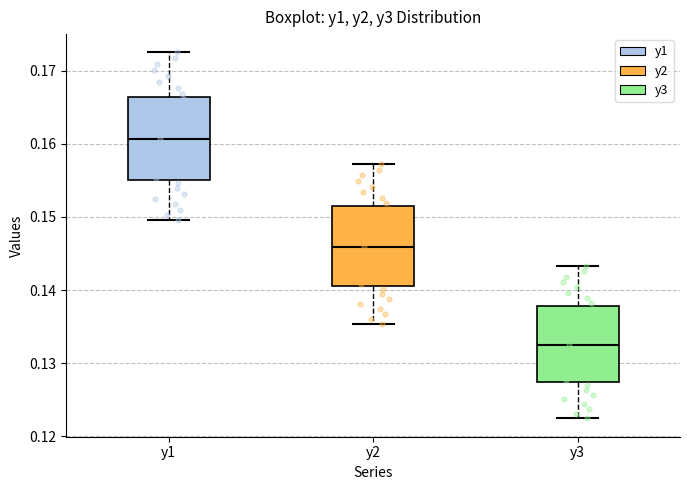

Where is the lower edge of the box for y1 on the y-axis? The values are not printed on the chart, so give them approximately, as read against the axis.

0.155